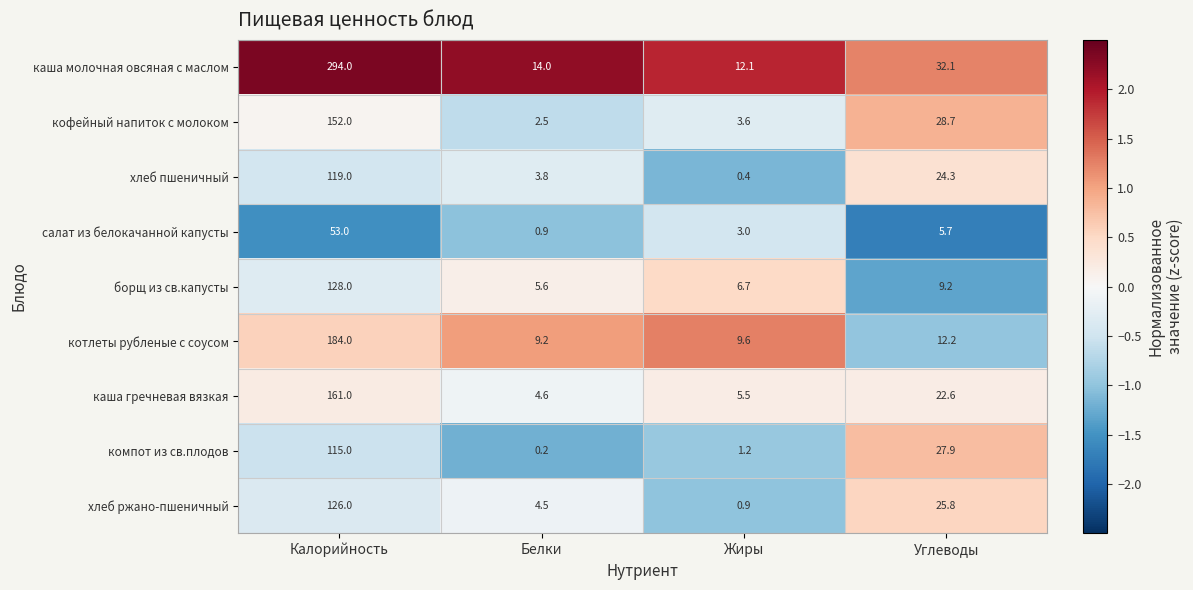

What is the sum of the компот из св.плодов values at Жиры and Углеводы?

29.1